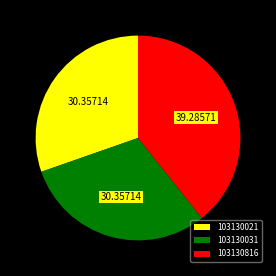

What is the ratio of the value at 103130031 to the value at 103130816?

0.8